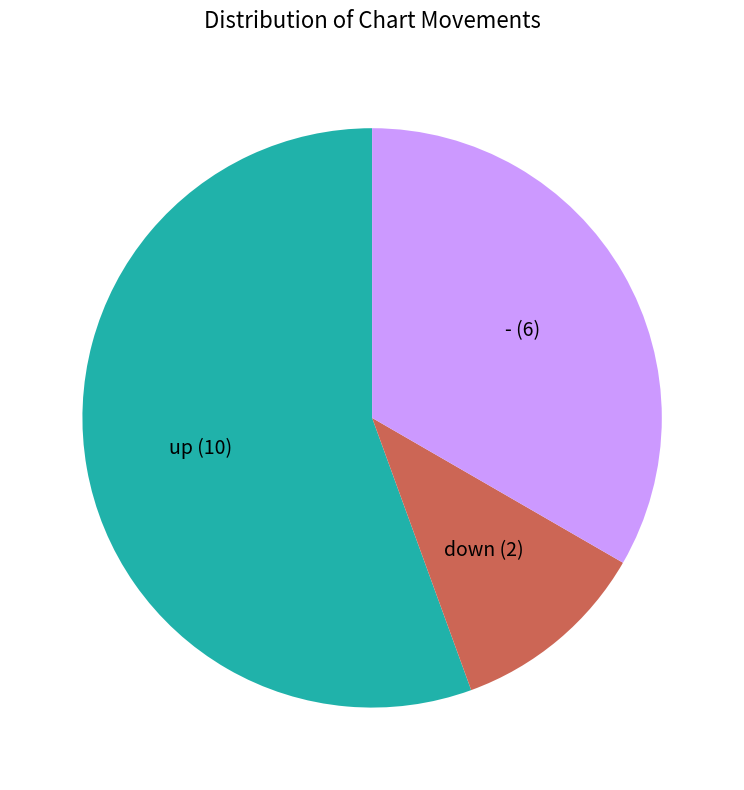

Which slice is the largest?

up